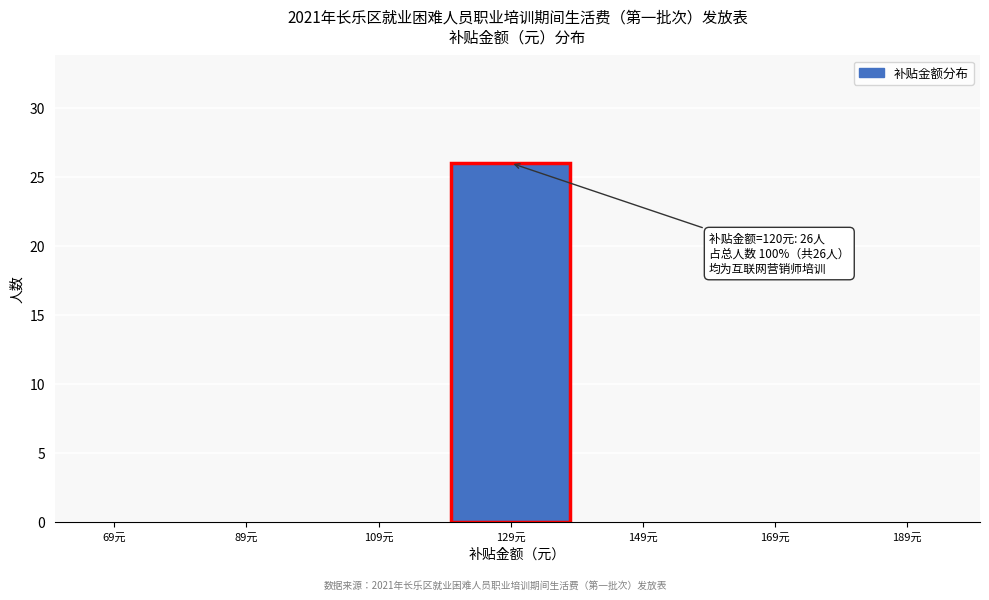

Over which range of the x-axis is the bar tallest?

120 to 140